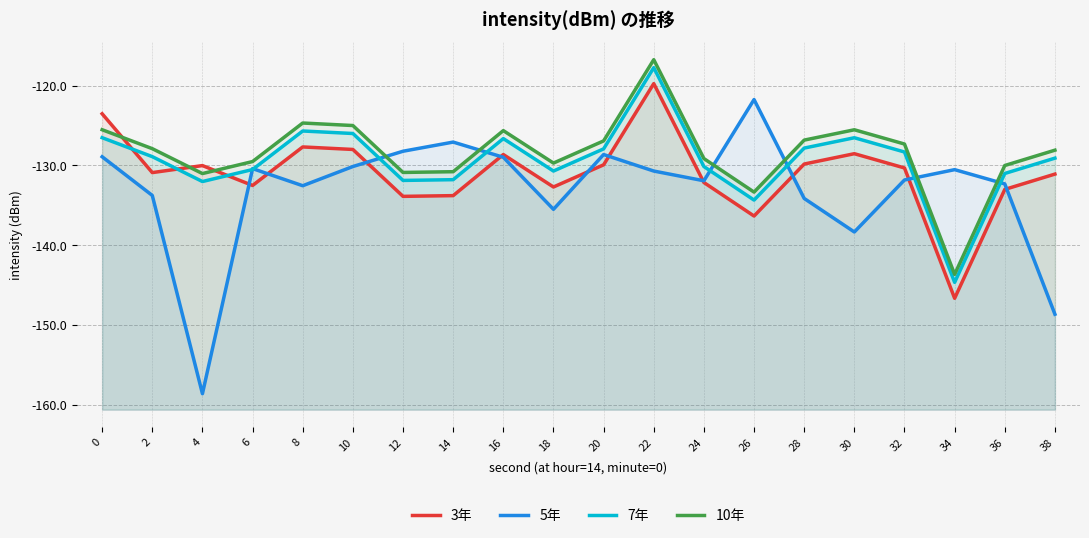

The 5年 series shows -219.4 at 24. True or false?

False